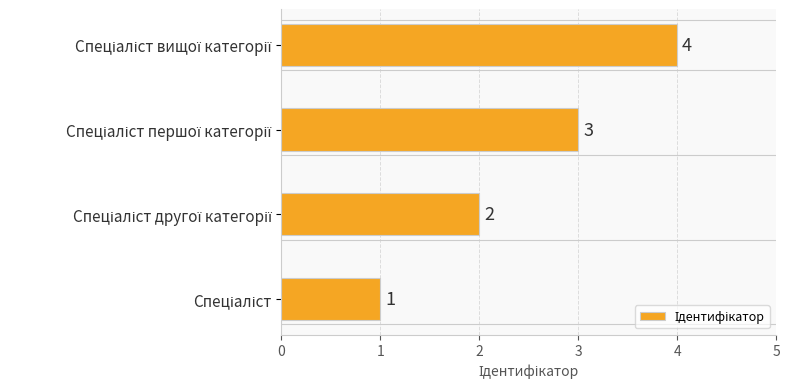

What is the sum of all values?

10